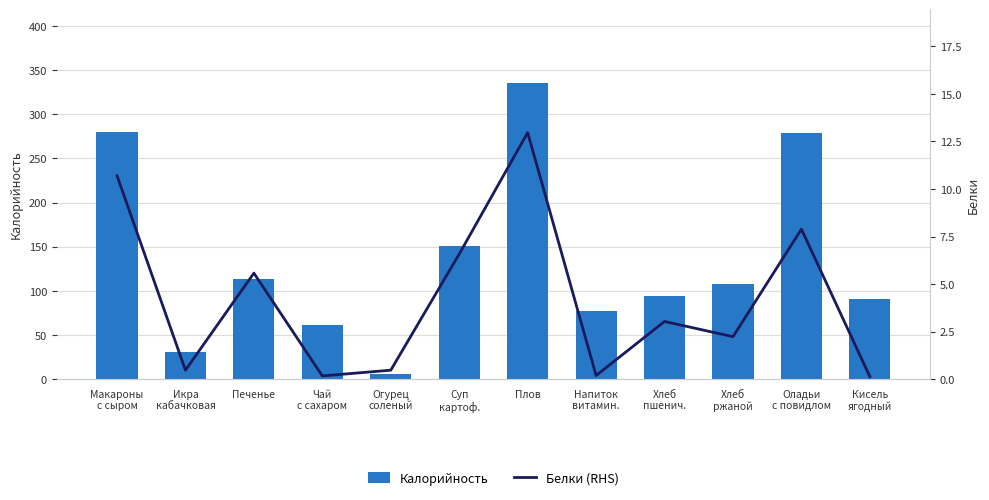

At which category does the chart reach its peak across all series?

Плов